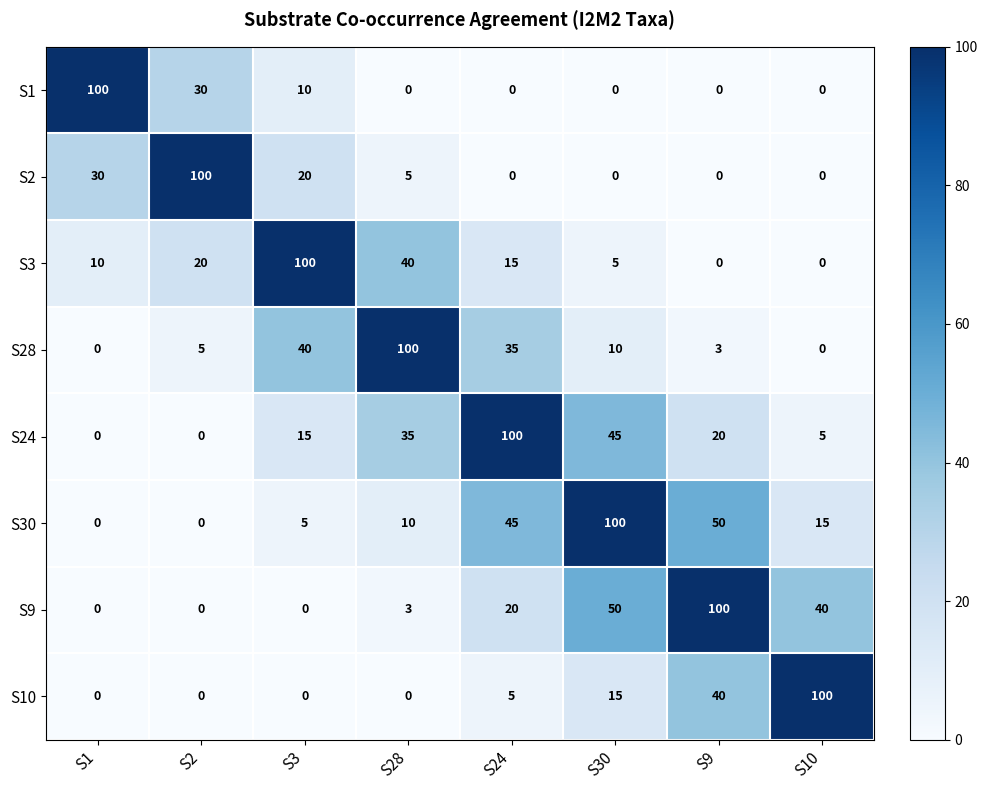

At which label is S3 closest to 50?

S28